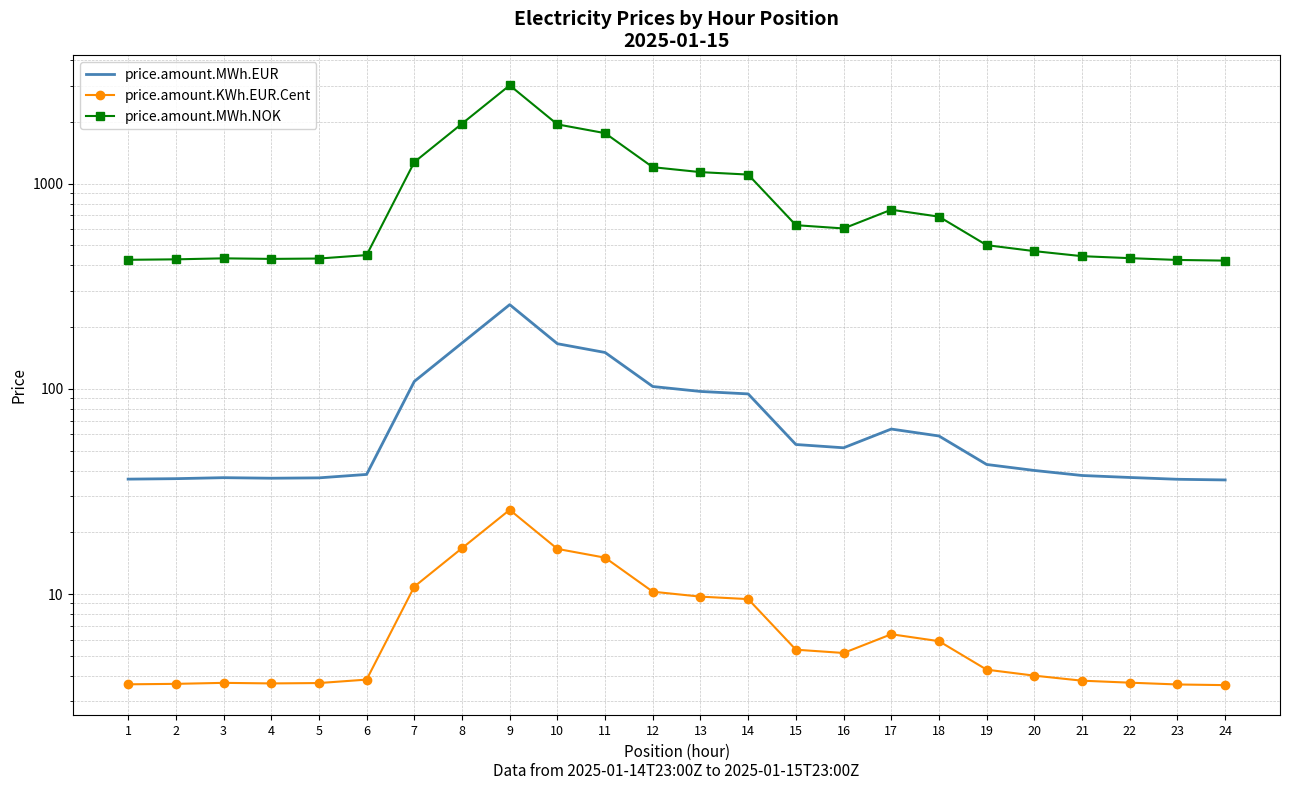

Between 15 and 24, which series saw the biggest shift?

price.amount.MWh.NOK